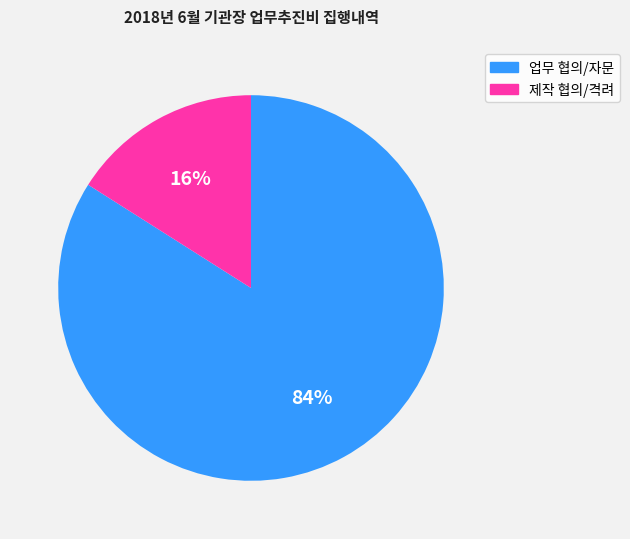

To the nearest percent, what portion does 업무 협의/자문 represent?

84%